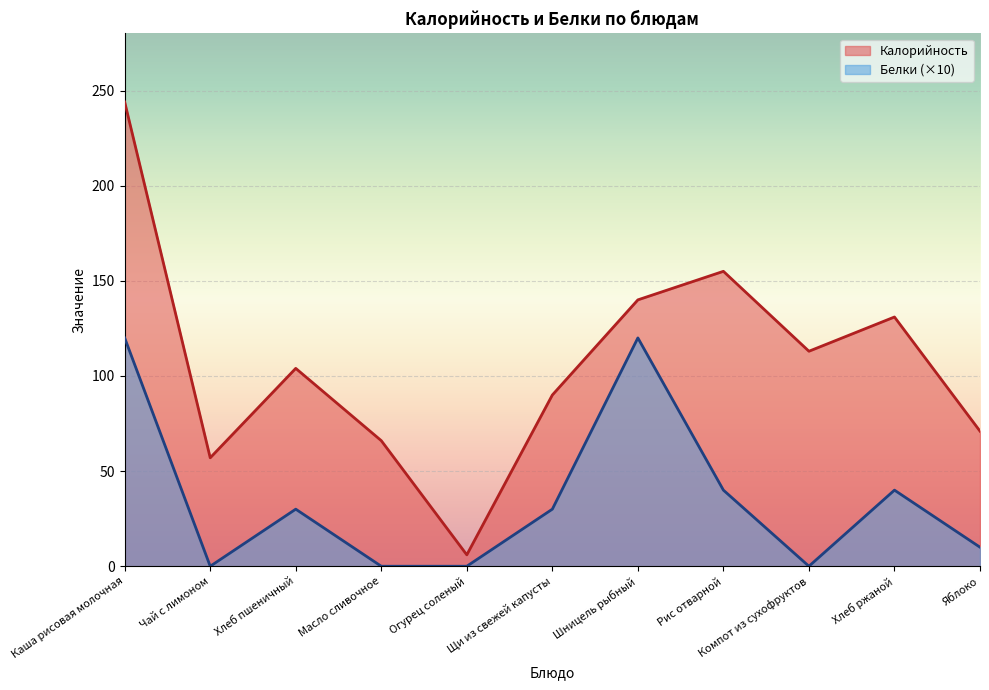

Reading right to left, transcribe all the data shown in this chart.

Калорийность: Яблоко=71	Хлеб ржаной=131	Компот из сухофруктов=113	Рис отварной=155	Шницель рыбный=140	Щи из свежей капусты=90	Огурец соленый=6	Масло сливочное=66	Хлеб пшеничный=104	Чай с лимоном=57	Каша рисовая молочная=244
Белки: Яблоко=10	Хлеб ржаной=40	Компот из сухофруктов=0	Рис отварной=40	Шницель рыбный=120	Щи из свежей капусты=30	Огурец соленый=0	Масло сливочное=0	Хлеб пшеничный=30	Чай с лимоном=0	Каша рисовая молочная=120